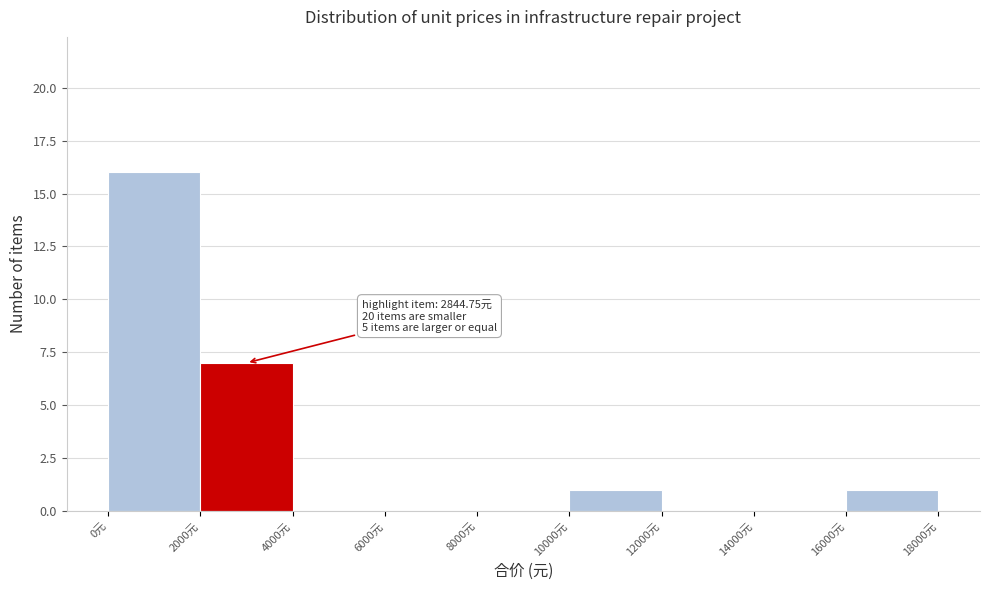

Which range on the x-axis has the tallest bar?

0 to 2000